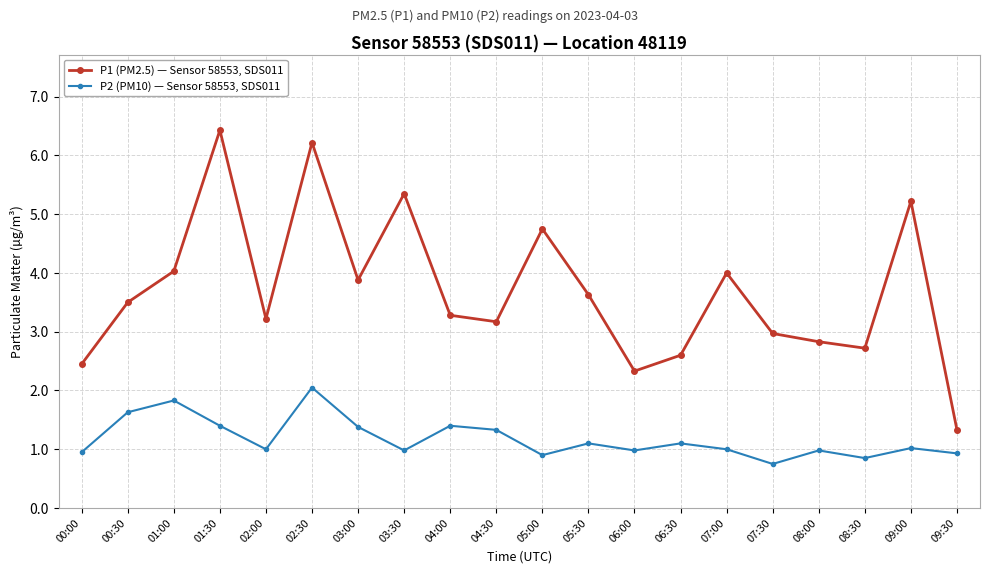

True or false: P1 (PM2.5) — Sensor 58553, SDS011 and P2 (PM10) — Sensor 58553, SDS011 cross at least once.

False